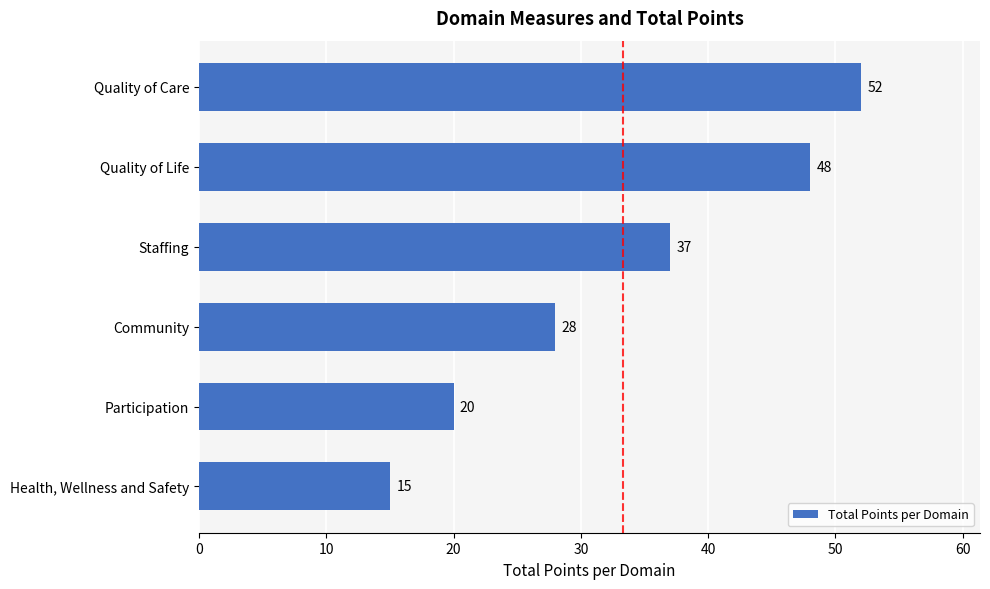

How many values are below 37?

3